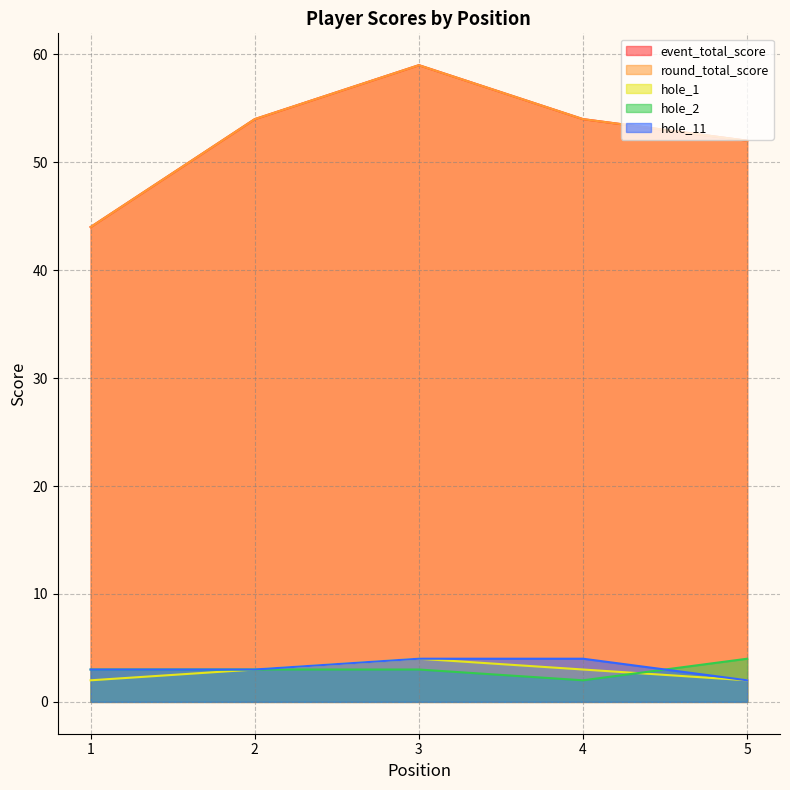

List the series in order of their peak value, highest first.

event_total_score, round_total_score, hole_1, hole_2, hole_11